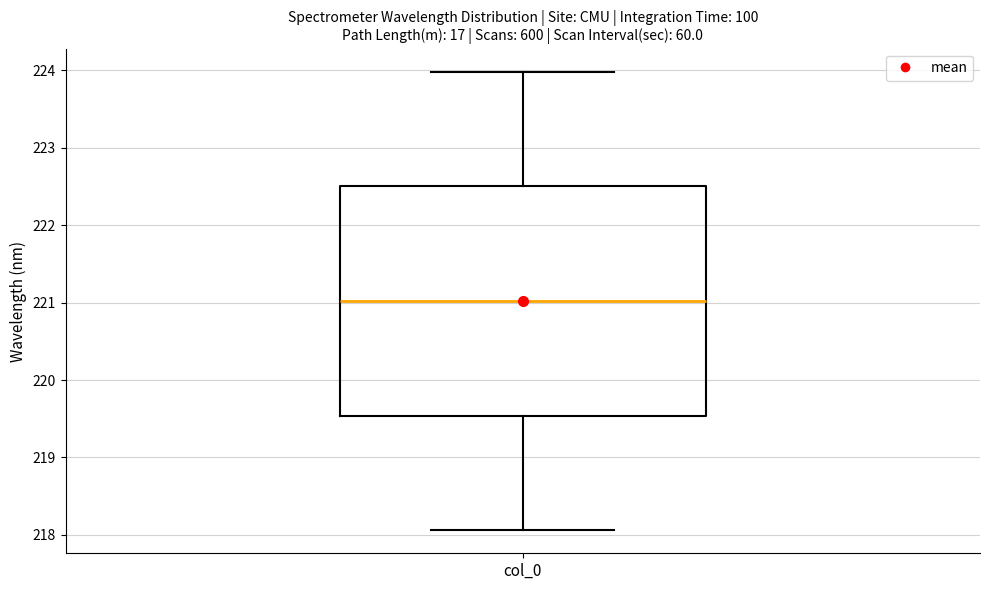

Where does the lower whisker of the box for col_0 end on the y-axis? The values are not printed on the chart, so give them approximately, as read against the axis.

218.1